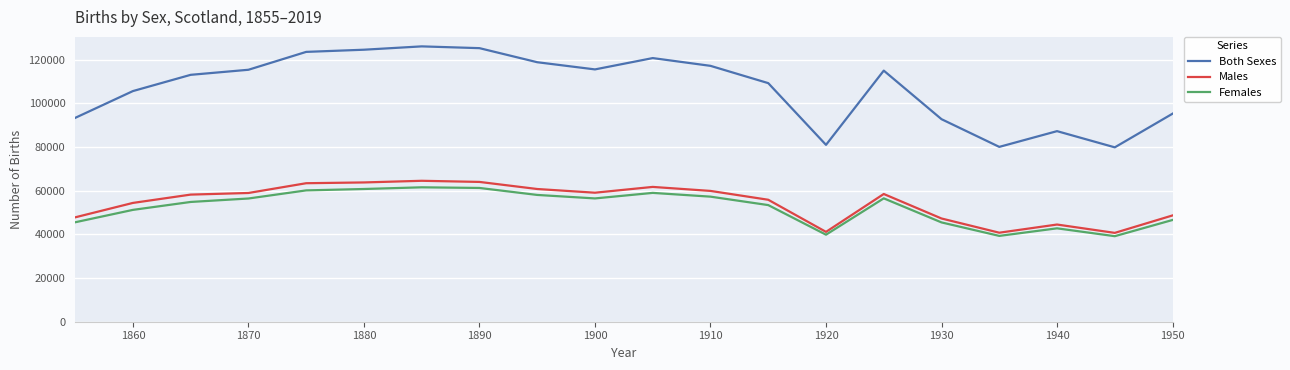

Which series has the widest spread of values?

Both Sexes